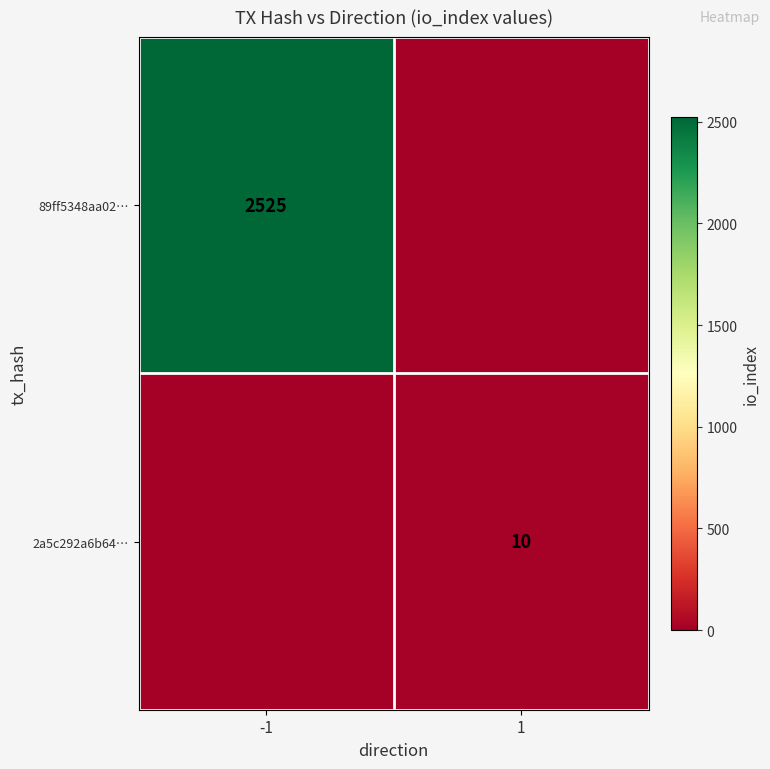

What is the difference between the highest and lowest values at 1?

10